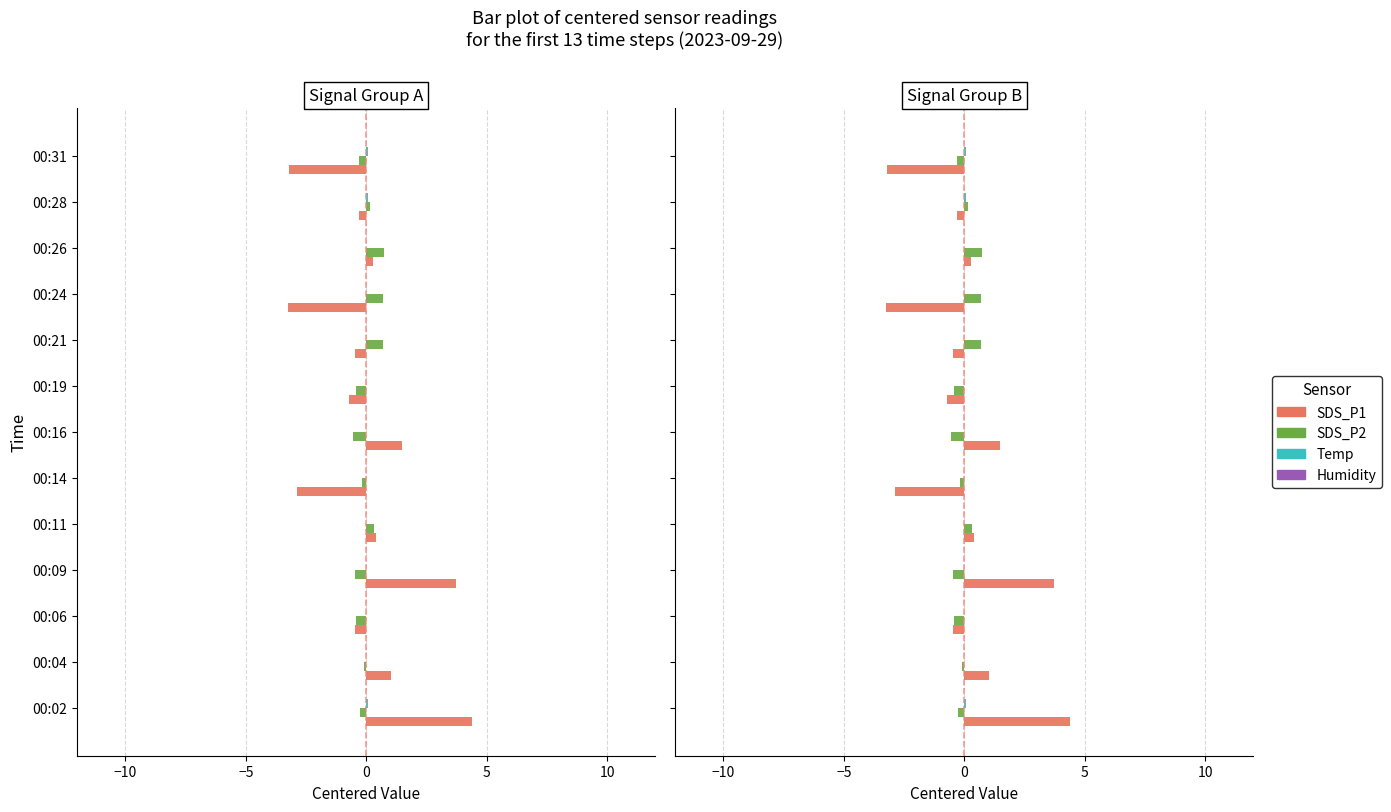

How many negative values does the SDS_P1 series have?

7